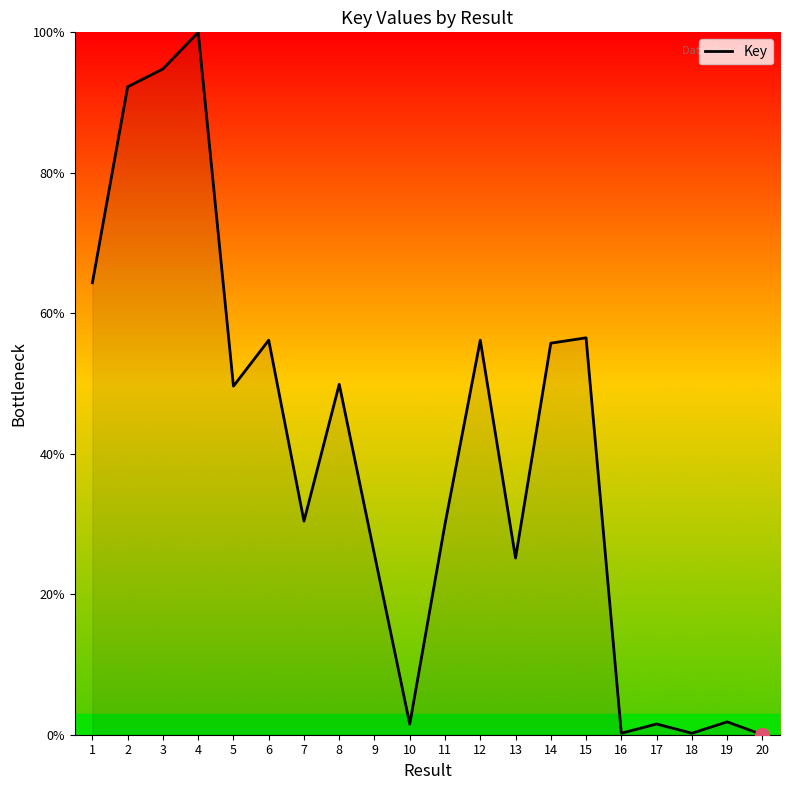

What is the maximum value shown in the chart?

100.0